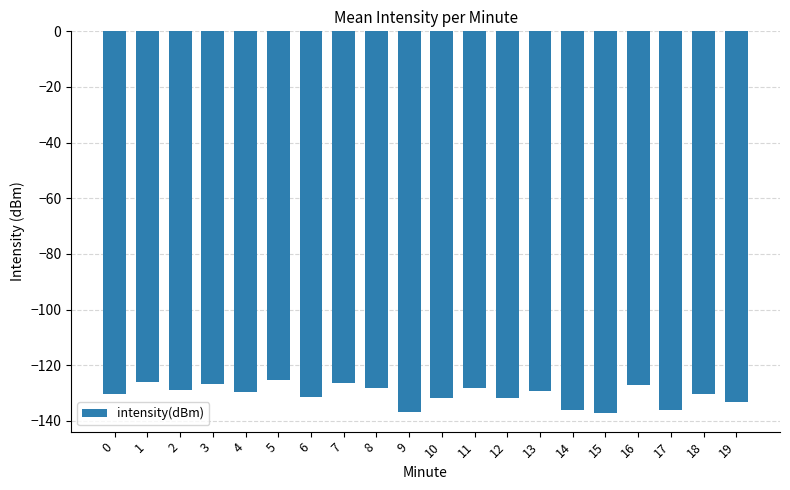

What is the change in value from 7 to 11?

-1.7